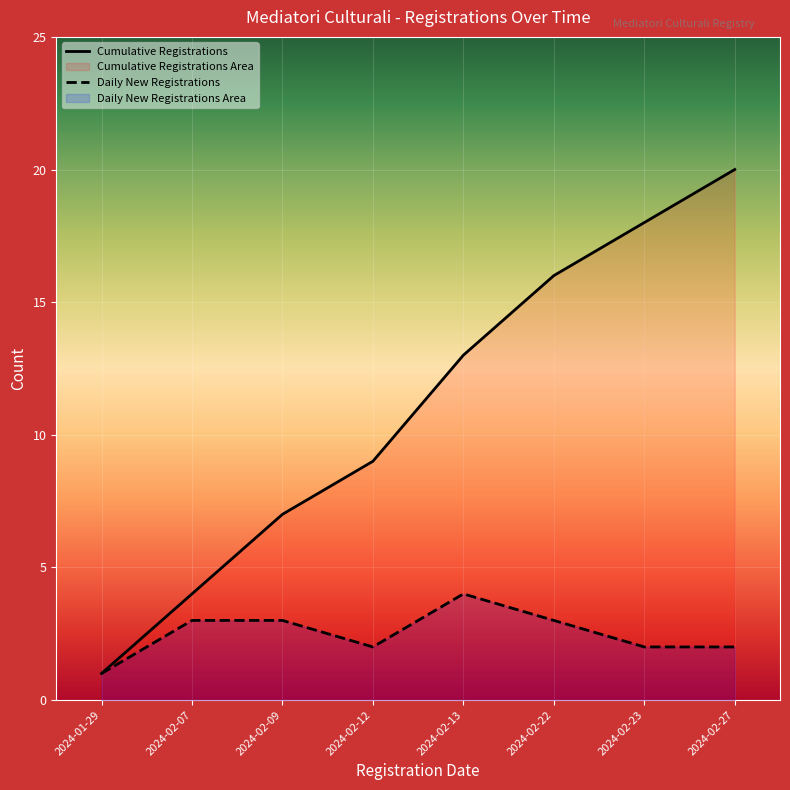

Which series has the largest range (max minus min)?

Cumulative Registrations